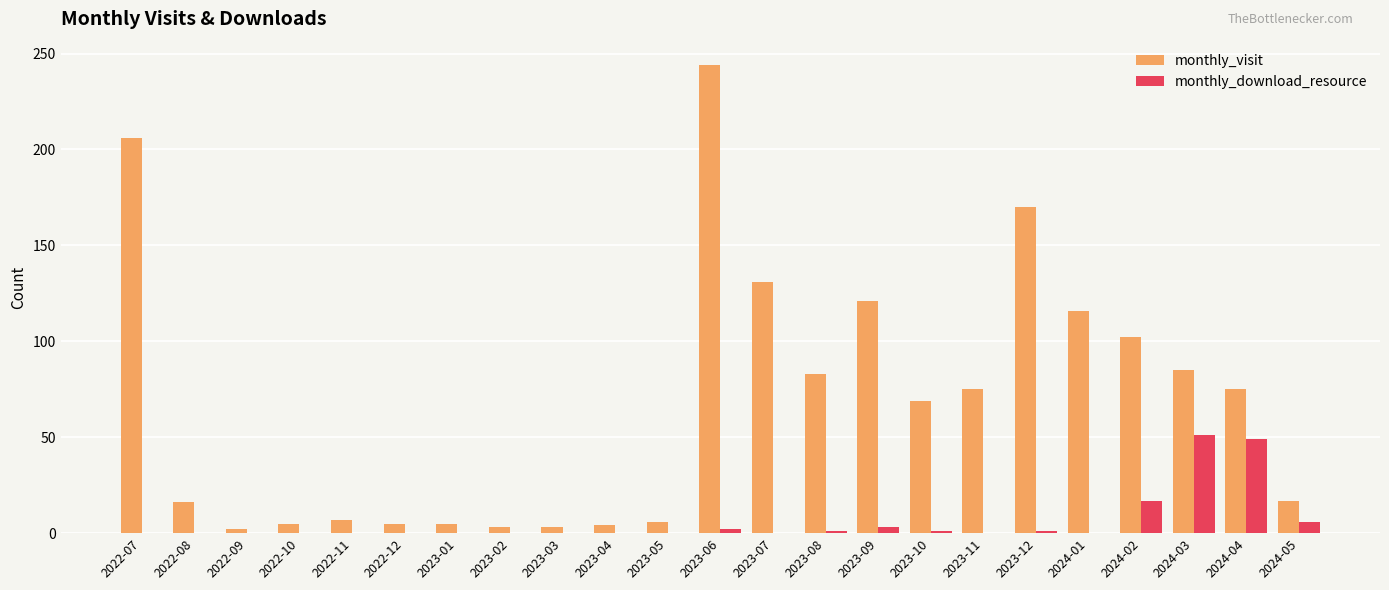

The monthly_download_resource series shows -30 at 2022-07. True or false?

False